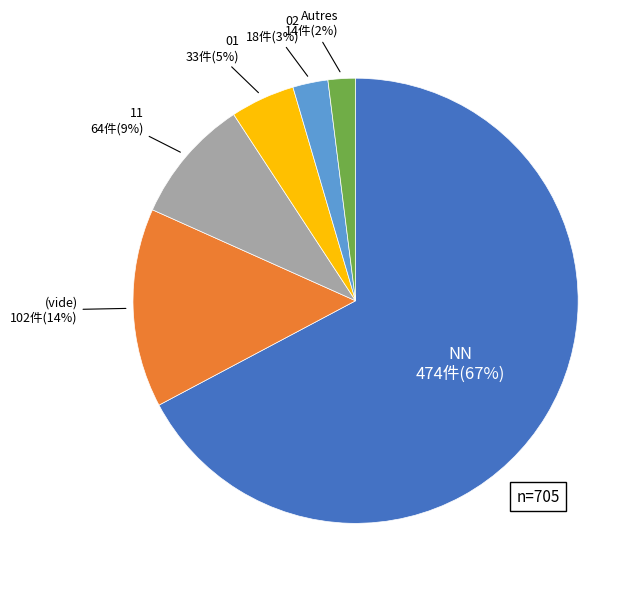

Is there a majority slice in this chart?

Yes